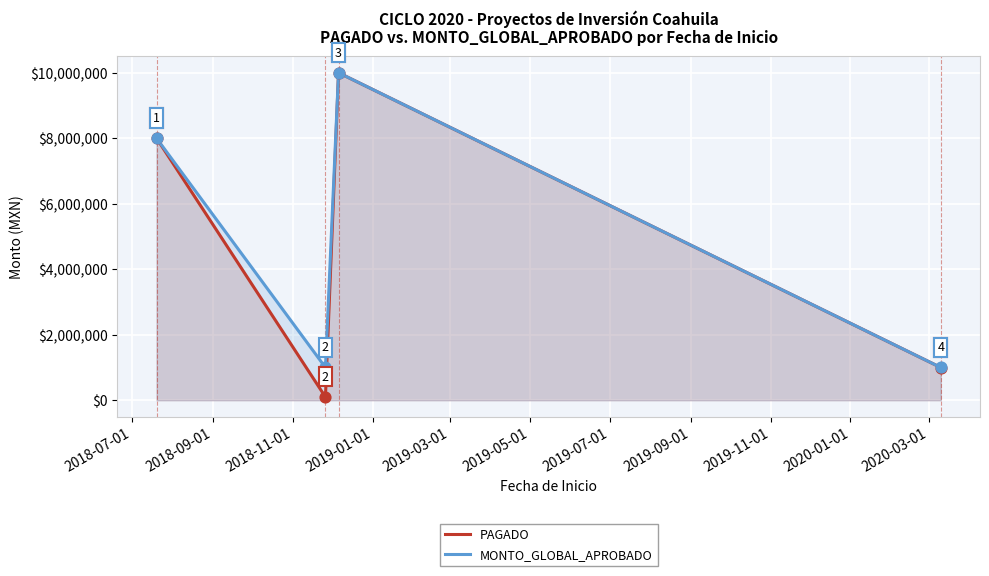

Which series has the largest total across all categories?

MONTO_GLOBAL_APROBADO